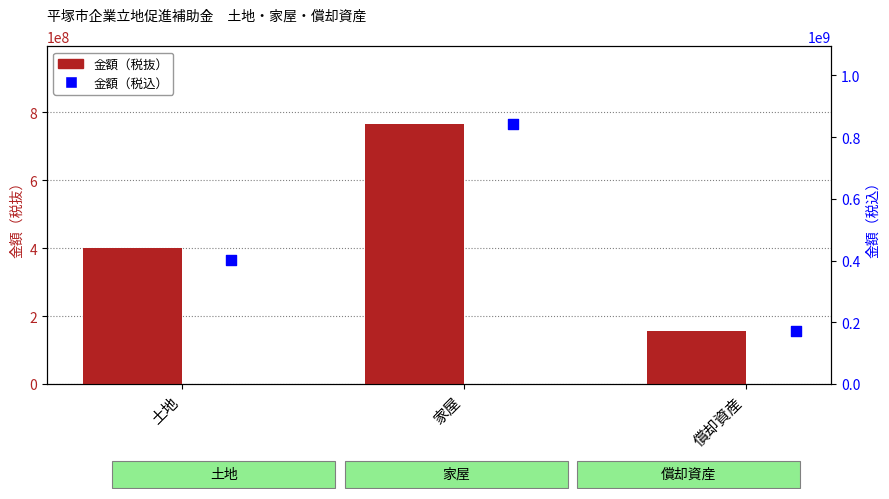

At which category is the sum across all series the highest?

家屋